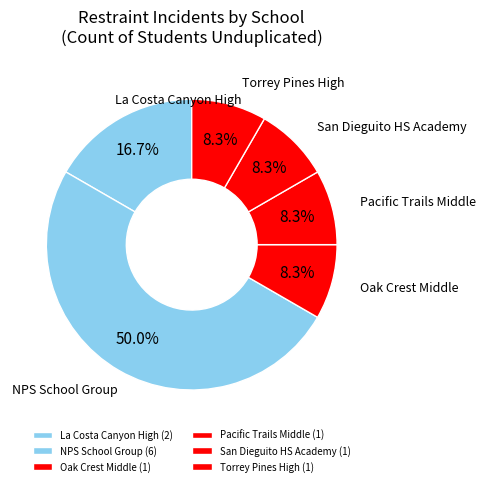

Is there a majority slice in this chart?

No